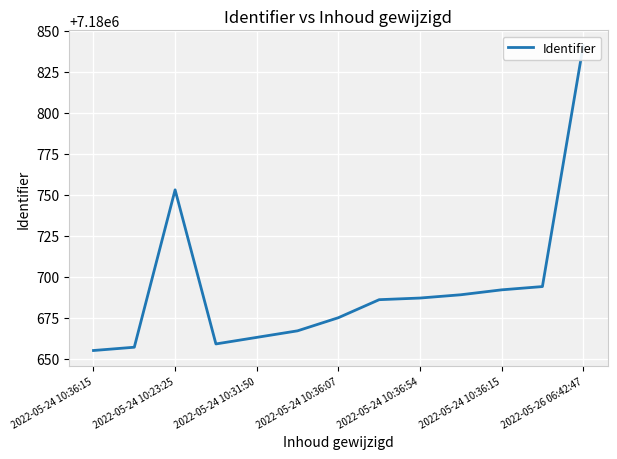

How many categories are shown in the chart?

13